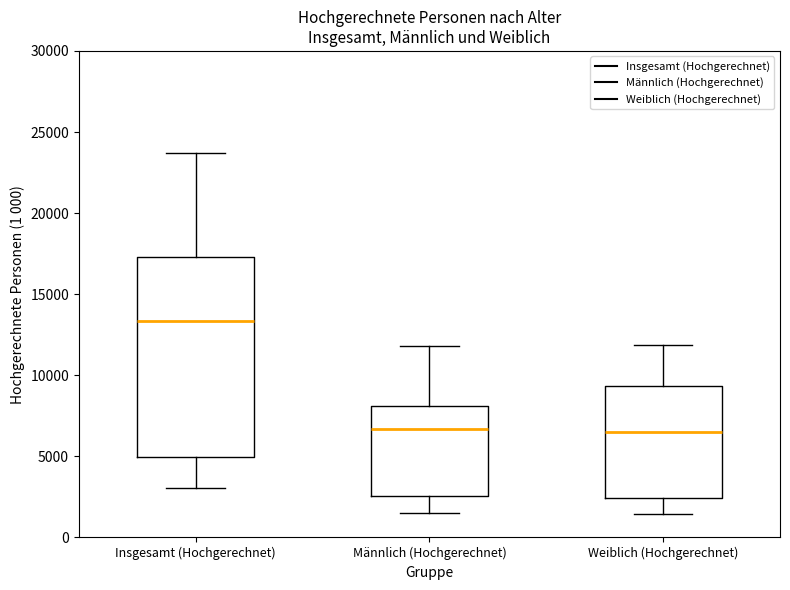

Reading left to right, transcribe this box plot: for each box, give where its median line is, the range the box spans, and where its two whiskers end, as read against the y-axis. The values are not printed on the chart, so give them approximately, as read against the axis.

Insgesamt (Hochgerechnet): median 13500, box 5000 to 17500, whiskers 3000 to 23500
Männlich (Hochgerechnet): median 6500, box 2500 to 8000, whiskers 1500 to 12000
Weiblich (Hochgerechnet): median 6500, box 2500 to 9500, whiskers 1500 to 12000